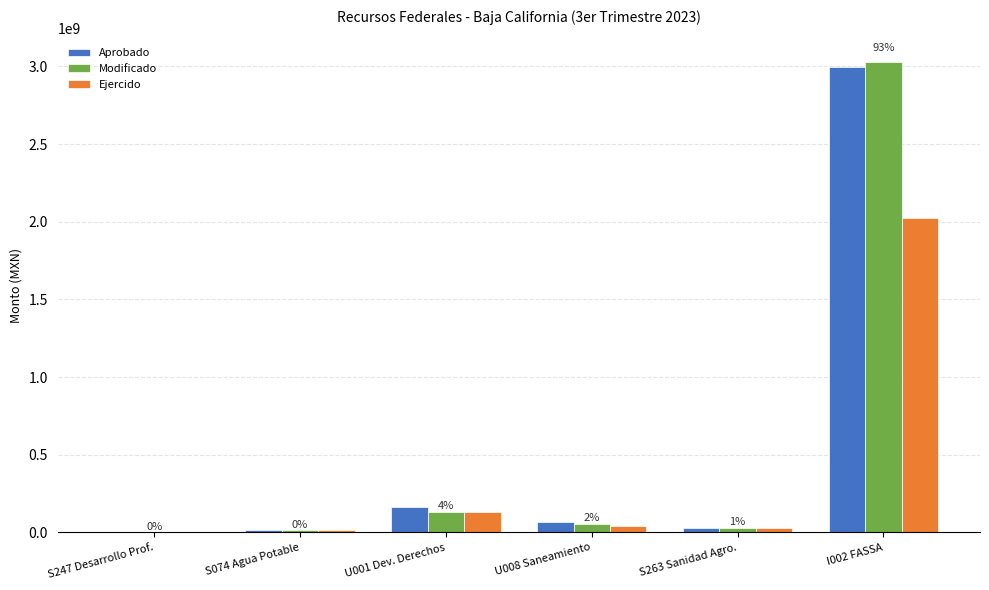

At which label is Modificado closest to 1514549349?

U001 Dev. Derechos